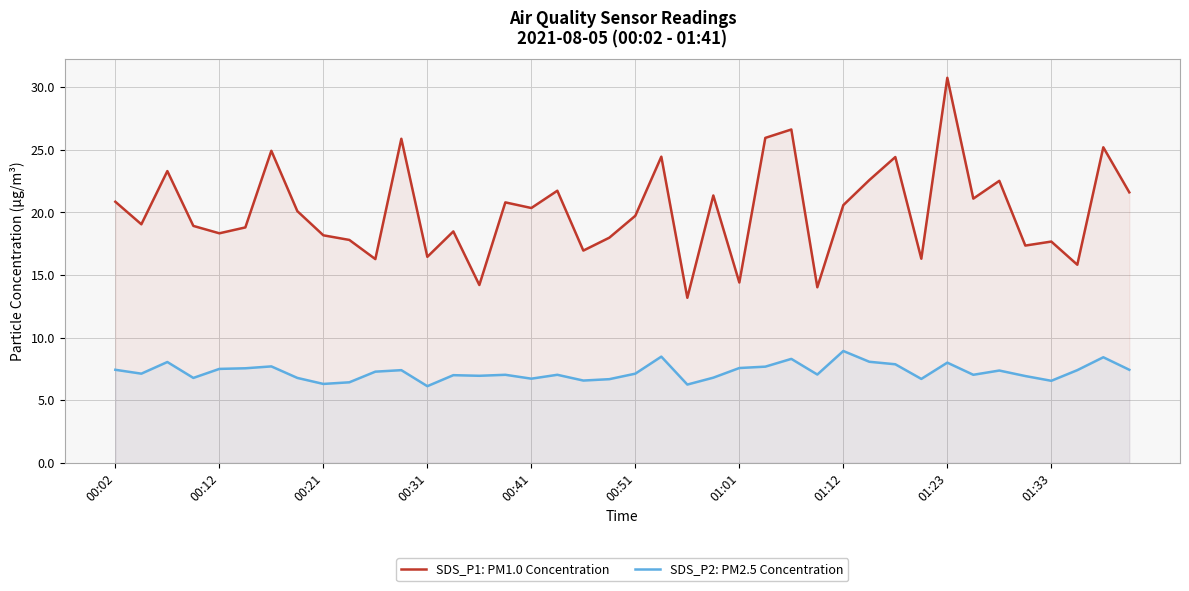

The value of SDS_P1: PM1.0 Concentration at 31 is 24.4. True or false?

False